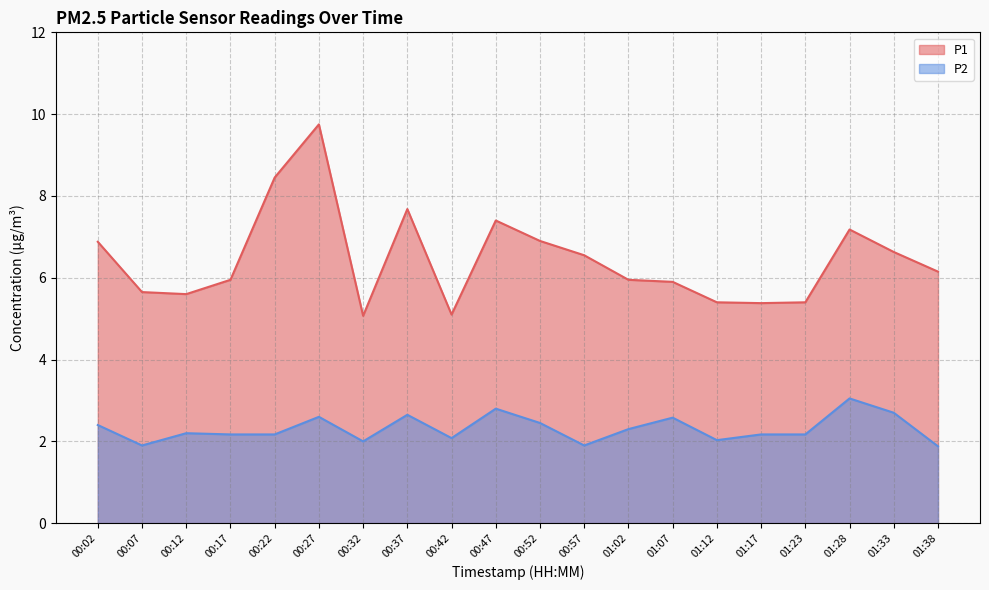

At which label does P1 first exceed 6?

00:02